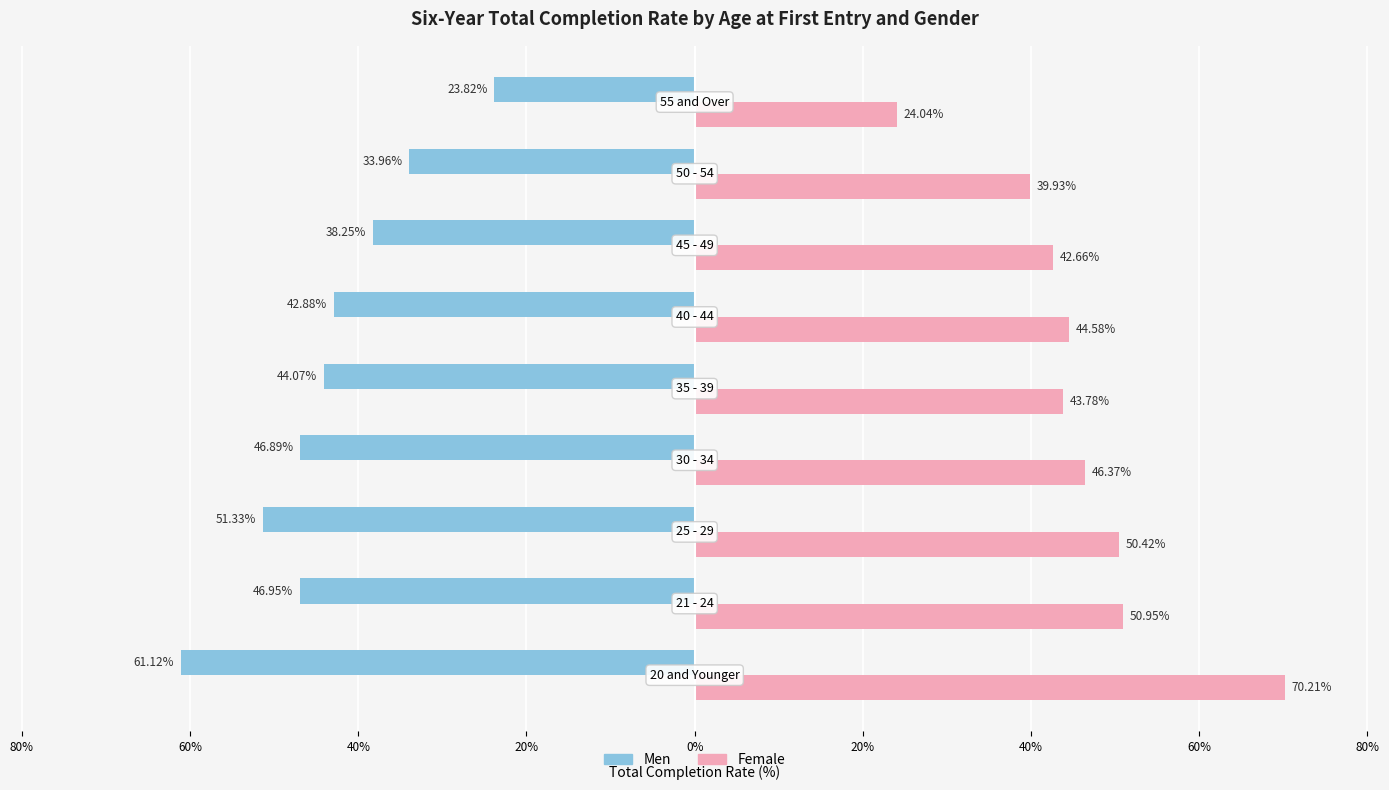

The Men series shows -71.6 at 0%. True or false?

False